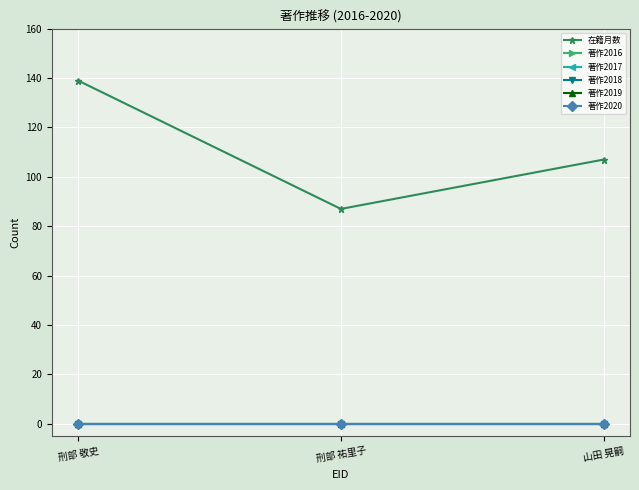

At which label is 著作2016 closest to 0?

刑部 敬史